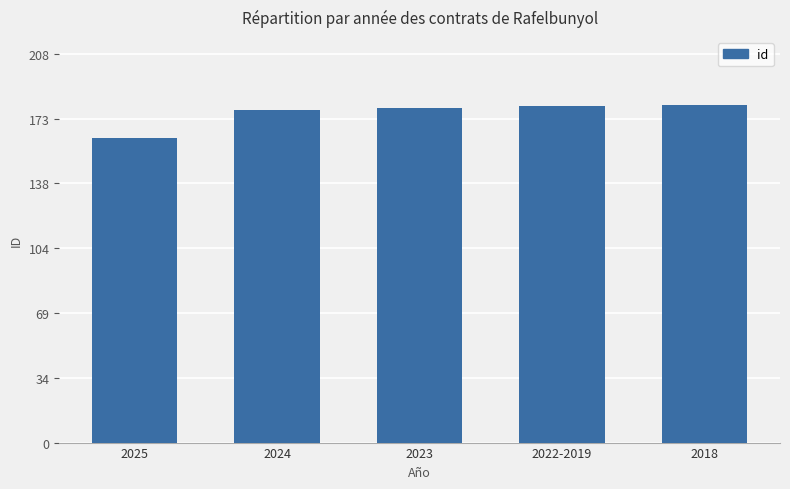

What is the difference between the maximum and minimum values?

18